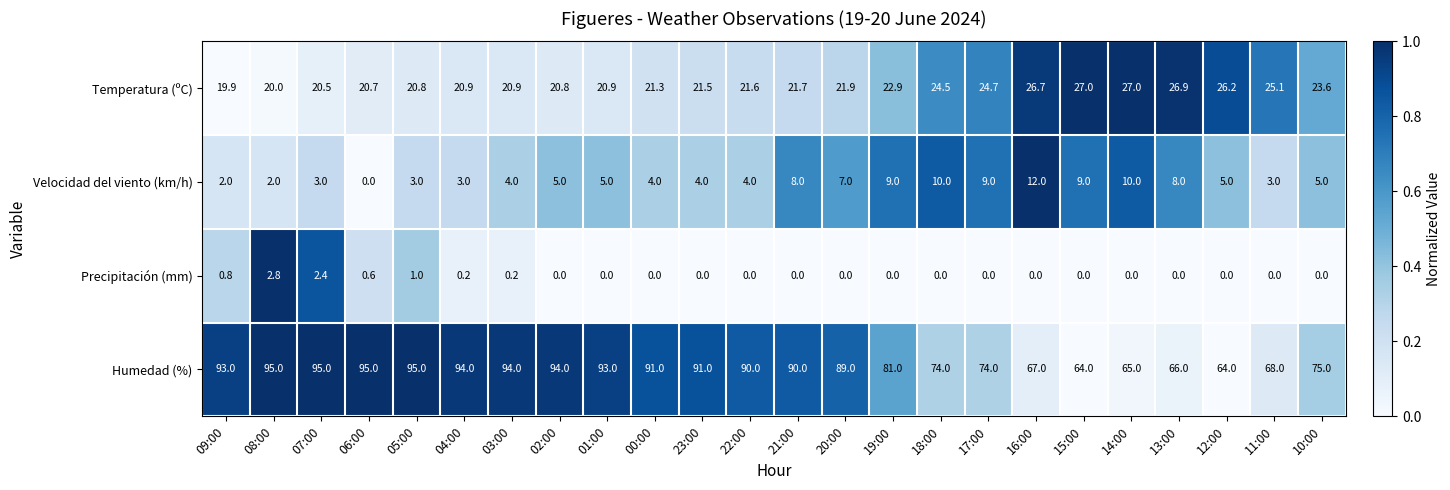

Between 07:00 and 01:00, which series saw the biggest shift?

Precipitación (mm)